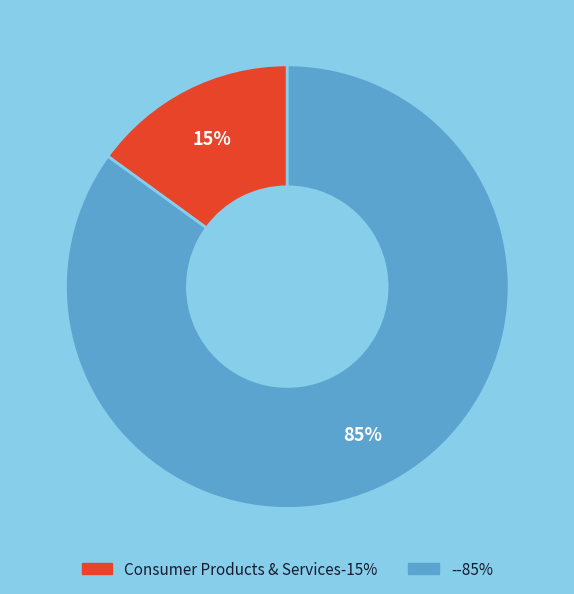

True or false: Consumer Products & Services accounts for 26% of the total.

False